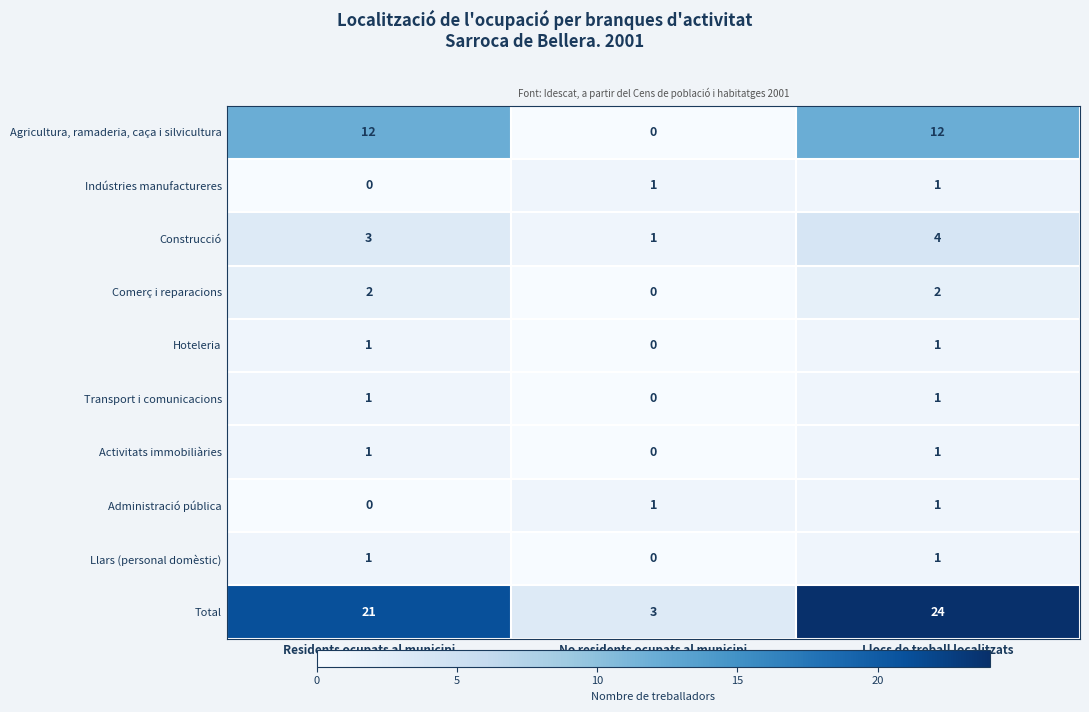

Between Residents ocupats al municipi and No residents ocupats al municipi, which series saw the biggest shift?

Total